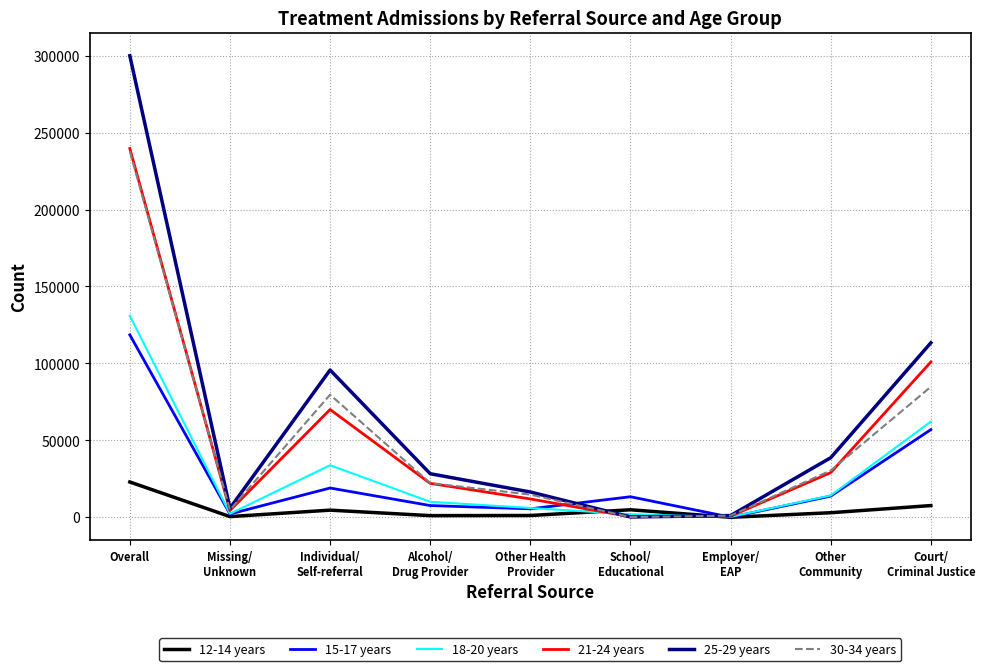

At which category is the sum across all series the highest?

Overall